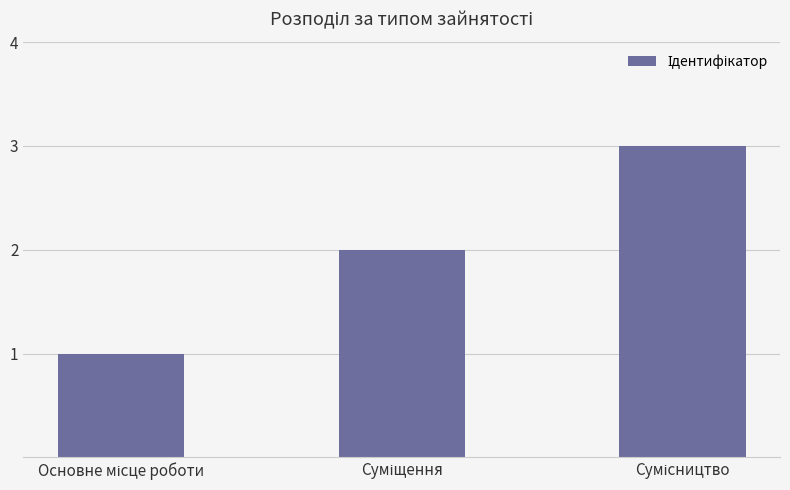

What is the sum of all values?

6